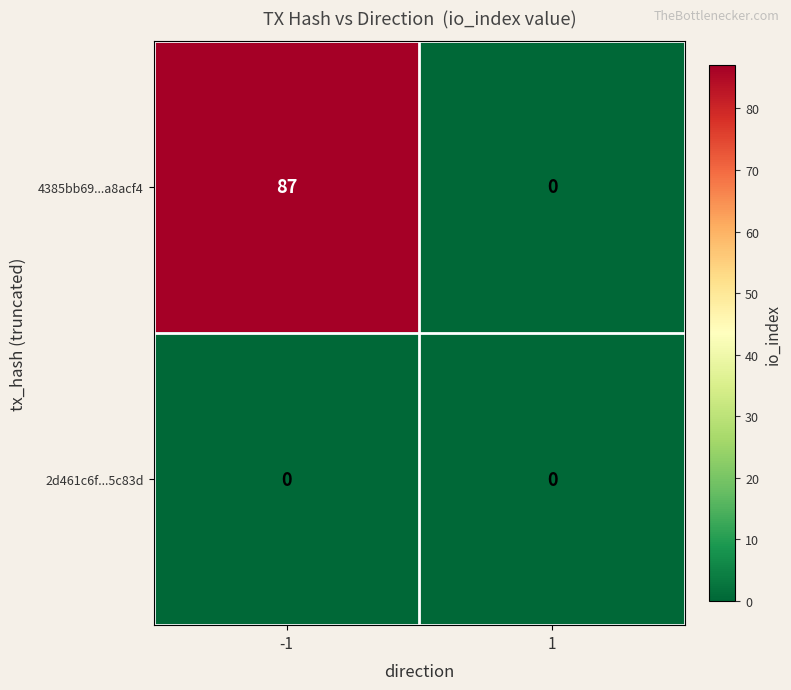

What is the maximum value for 4385bb69...a8acf4?

87